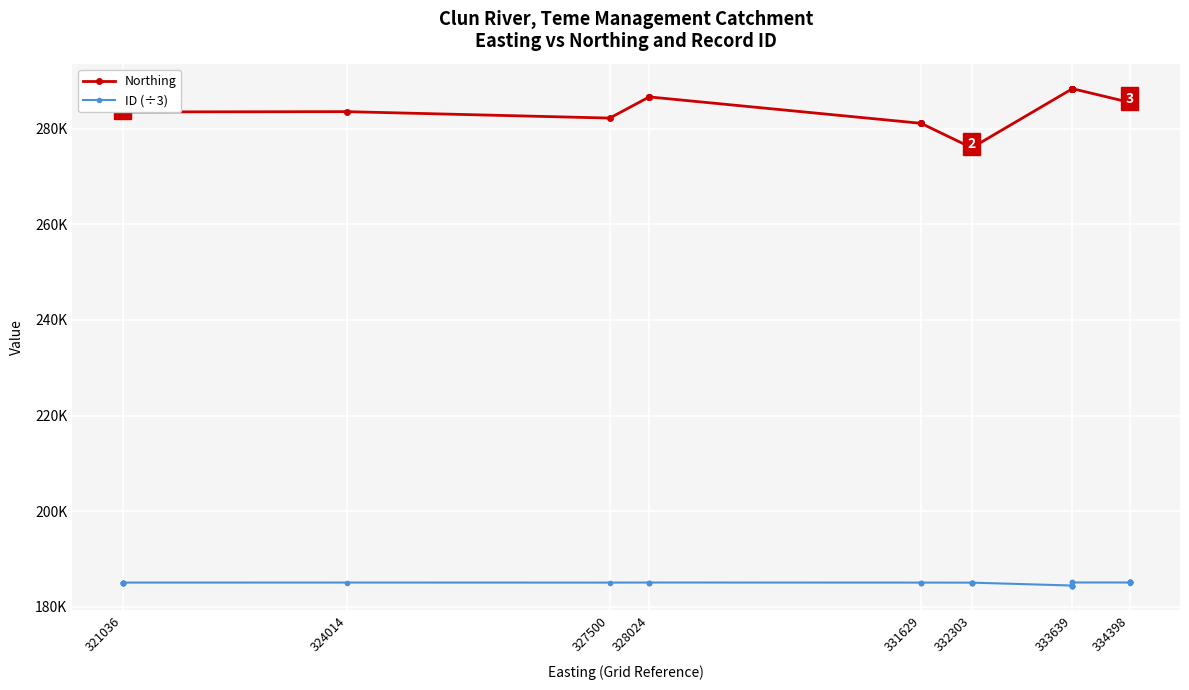

Count the number of data series in this chart.

2